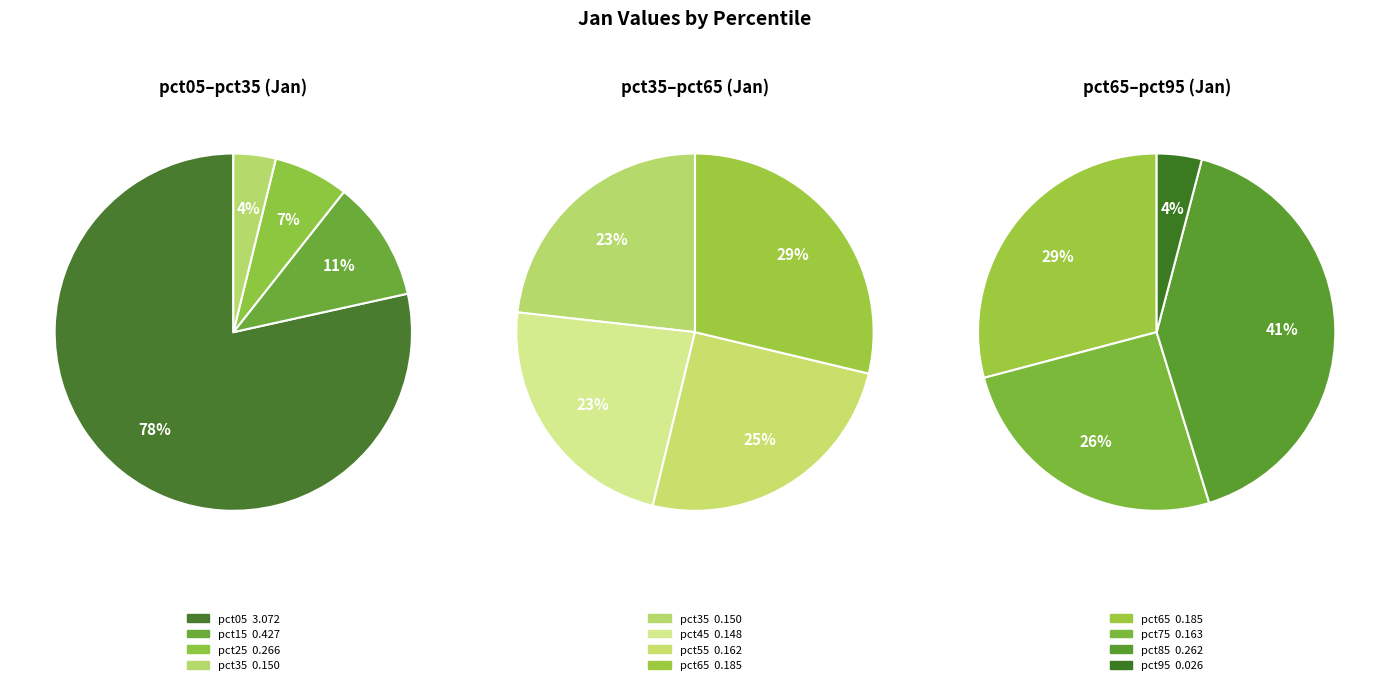

Between pct05 and pct25, which is larger?

pct05